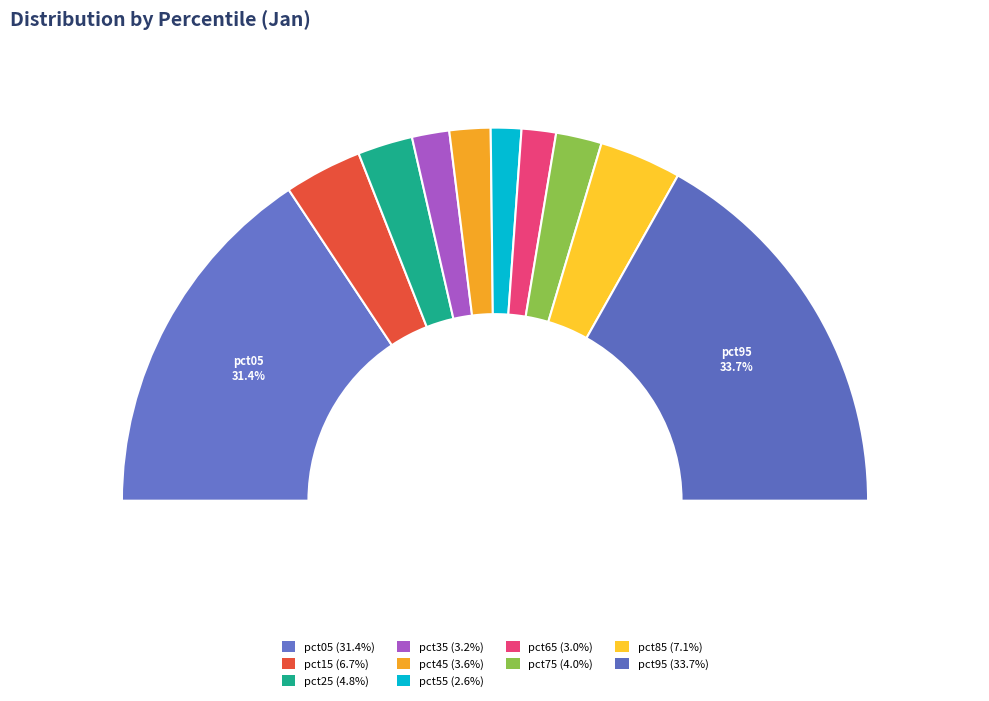

The pct25 slice represents 5% of the pie. True or false?

True